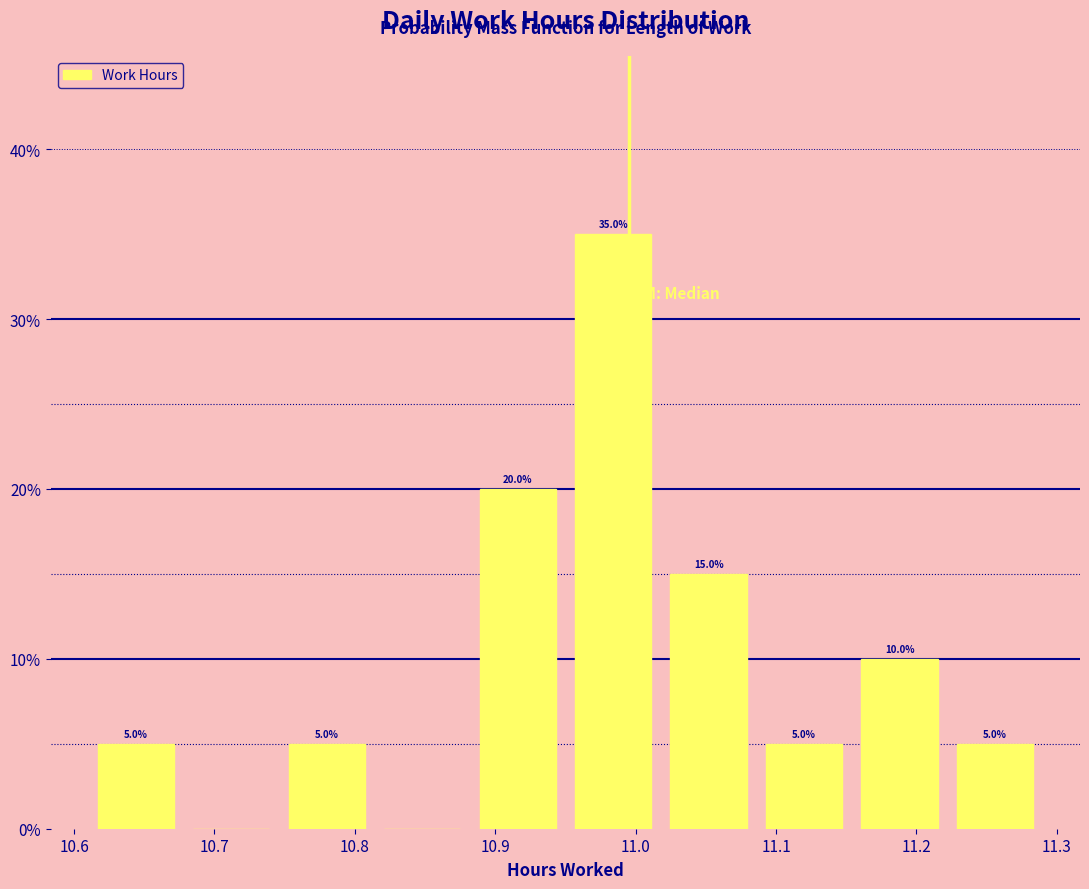

Which range on the x-axis has the tallest bar?

10.950 to 11.018